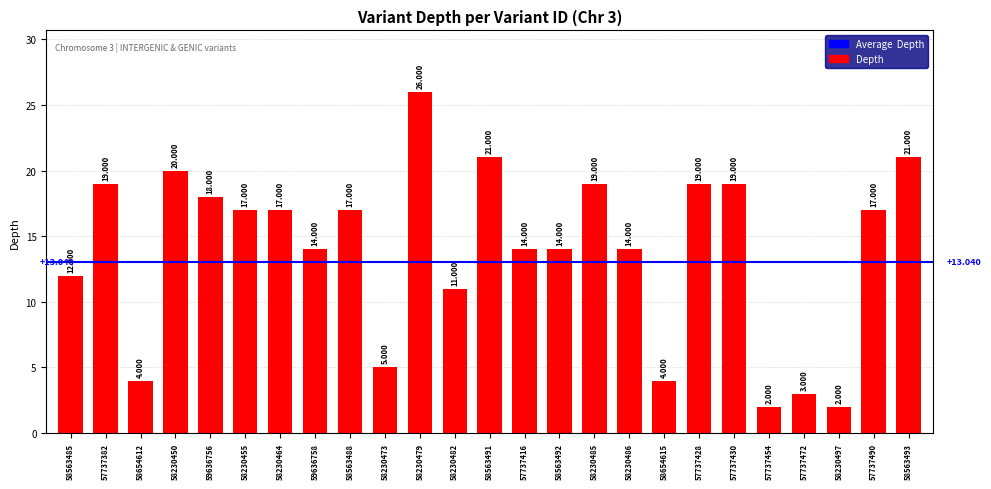

Reading left to right, list all the values displayed in this chart.

58563485=12	57737382=19	58654612=4	58230450=20	59636756=18	58230455=17	58230464=17	59636758=14	58563488=17	58230473=5	58230479=26	58230482=11	58563491=21	57737416=14	58563492=14	58230485=19	58230486=14	58654615=4	57737428=19	57737430=19	57737454=2	57737472=3	58230497=2	57737490=17	58563493=21